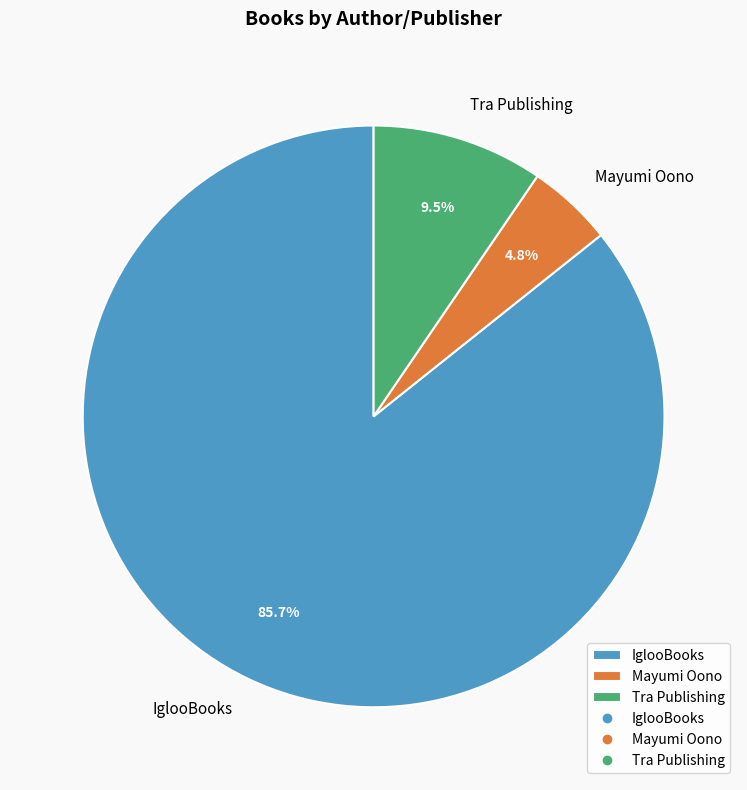

Rank the categories by value from highest to lowest.

IglooBooks, Tra Publishing, Mayumi Oono